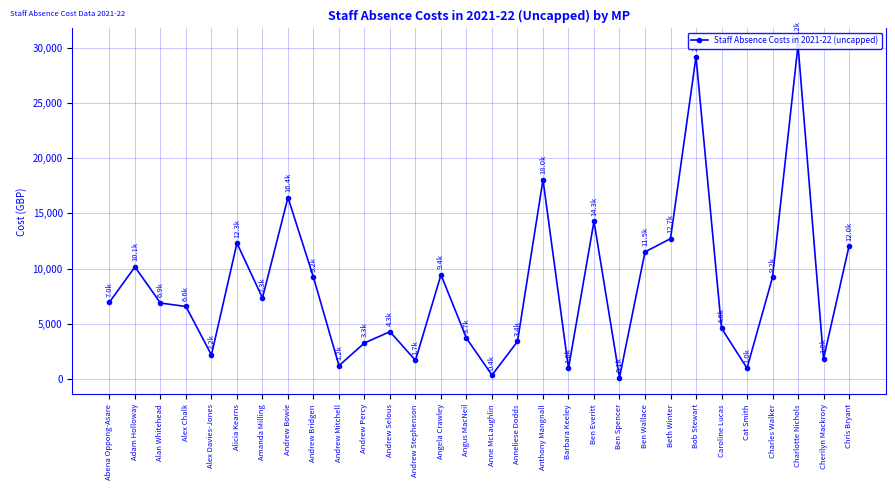

Which label corresponds to the smallest value in the chart?

Ben Spencer